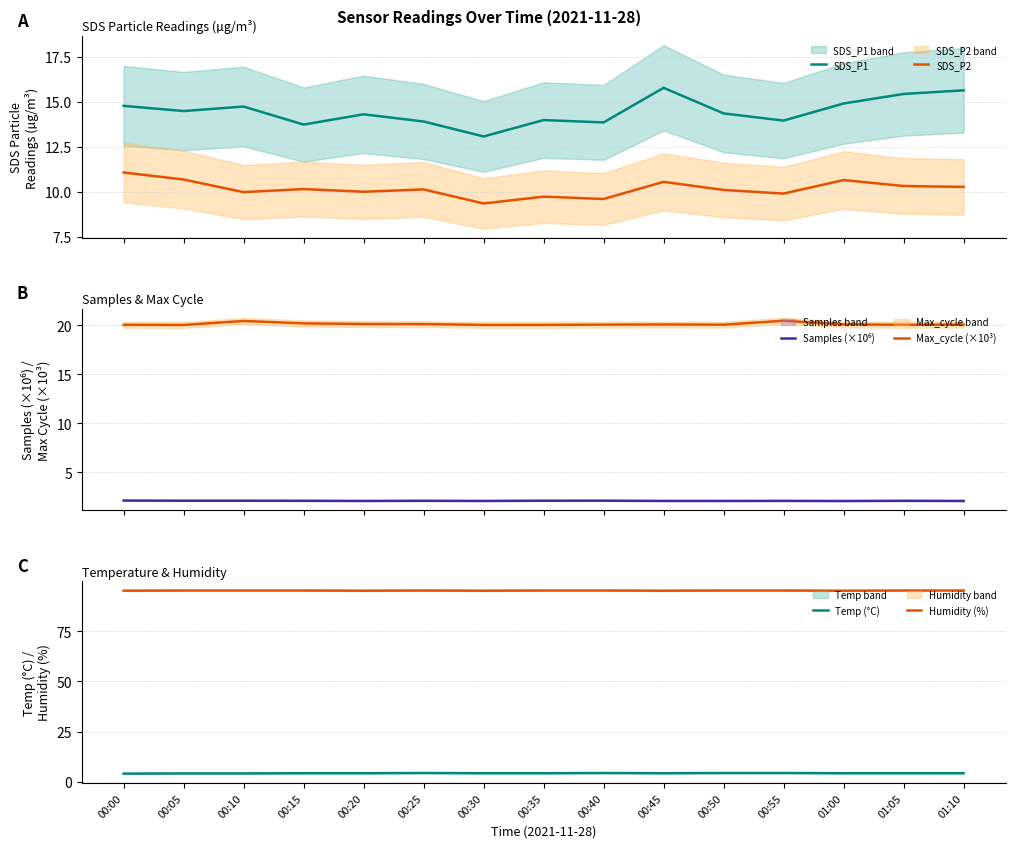

What position from the left is 00:45?

10